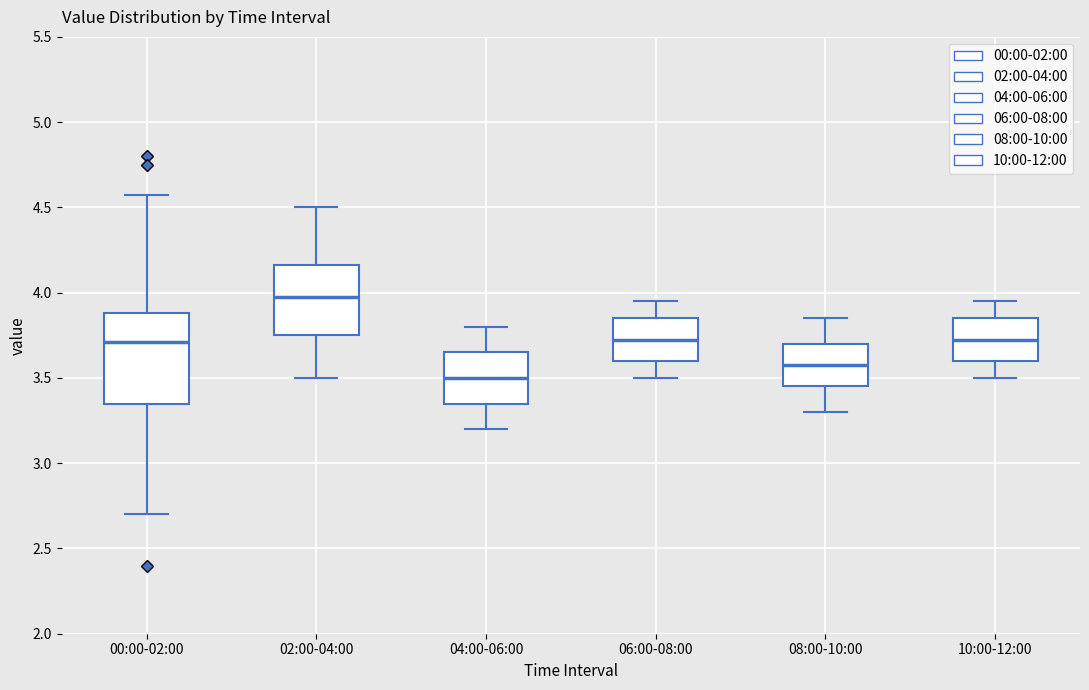

Comparing the boxes themselves (not the whiskers), which one is the tallest?

00:00-02:00